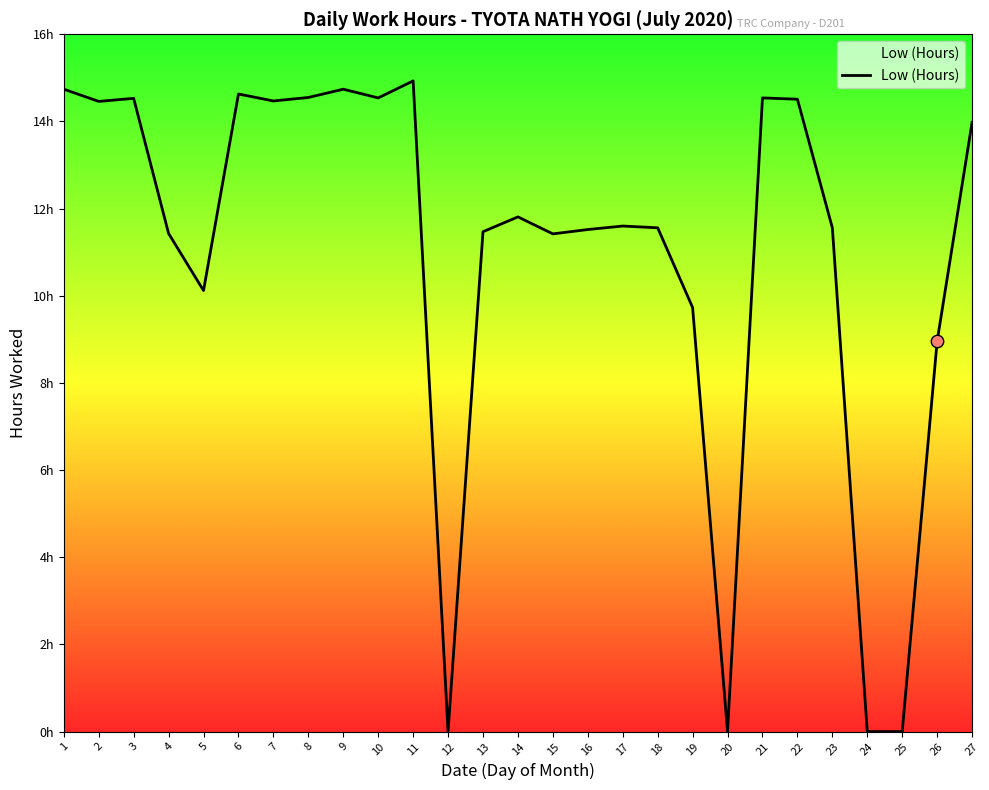

Approximately how many times larger is the value at 4 compared to 3?

0.8